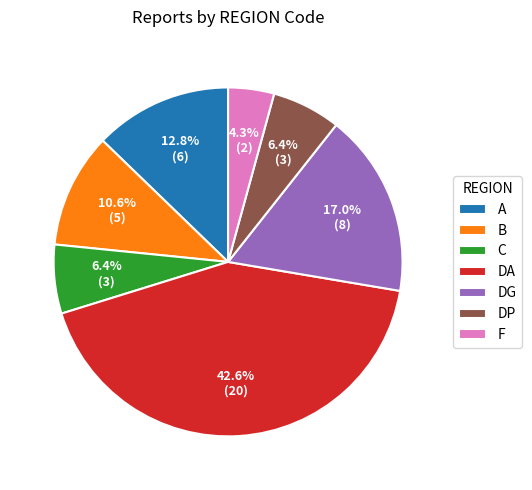

Does A represent more than half of the total?

No